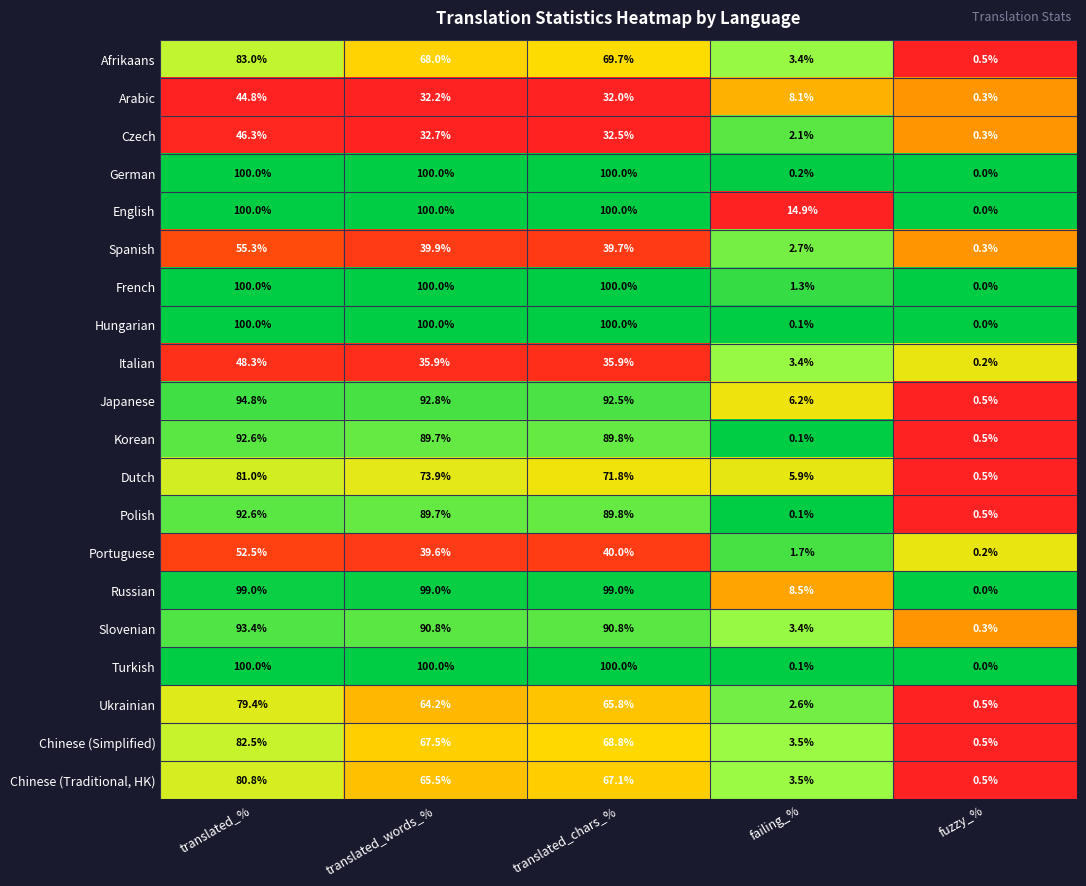

At which label does Dutch reach its peak?

translated_%